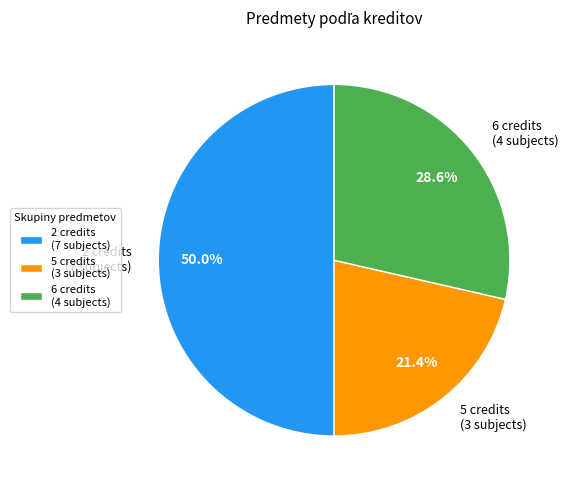

Rank the categories by value from highest to lowest.

2 credits (7 subjects), 6 credits (4 subjects), 5 credits (3 subjects)